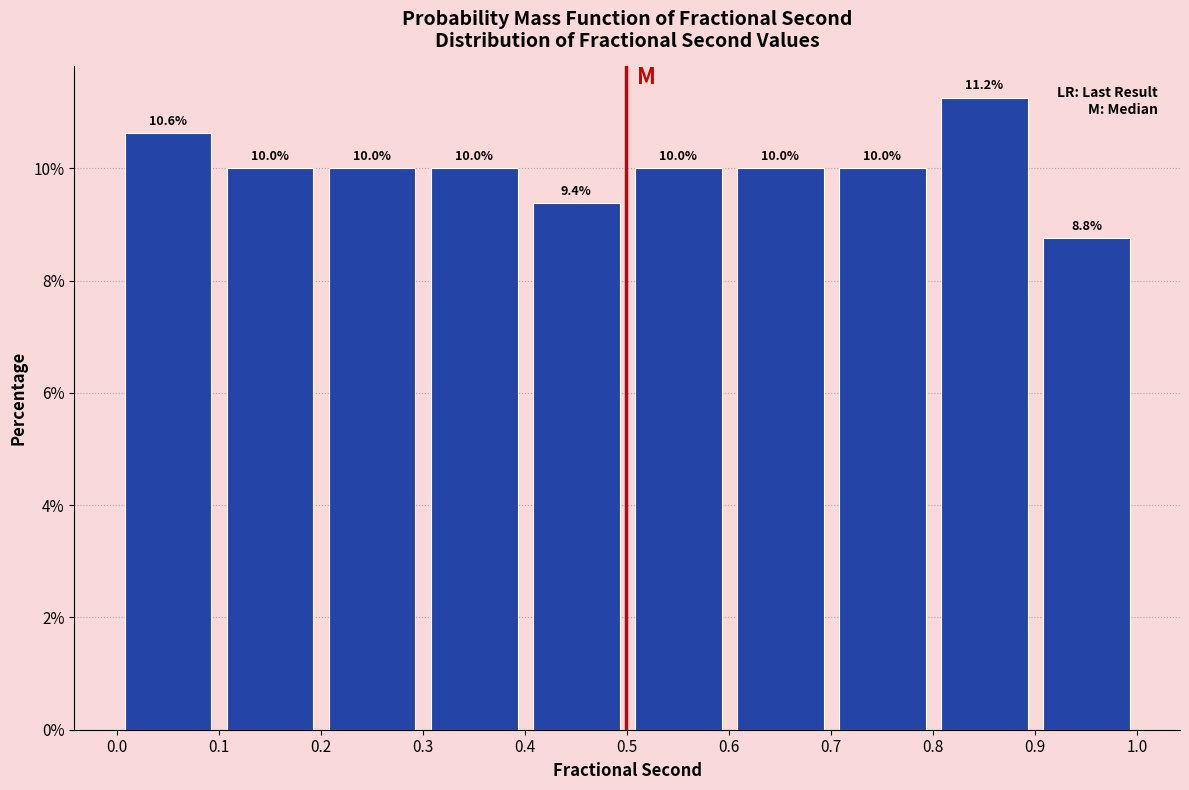

Over which range of the x-axis is the bar tallest?

0.8 to 0.9